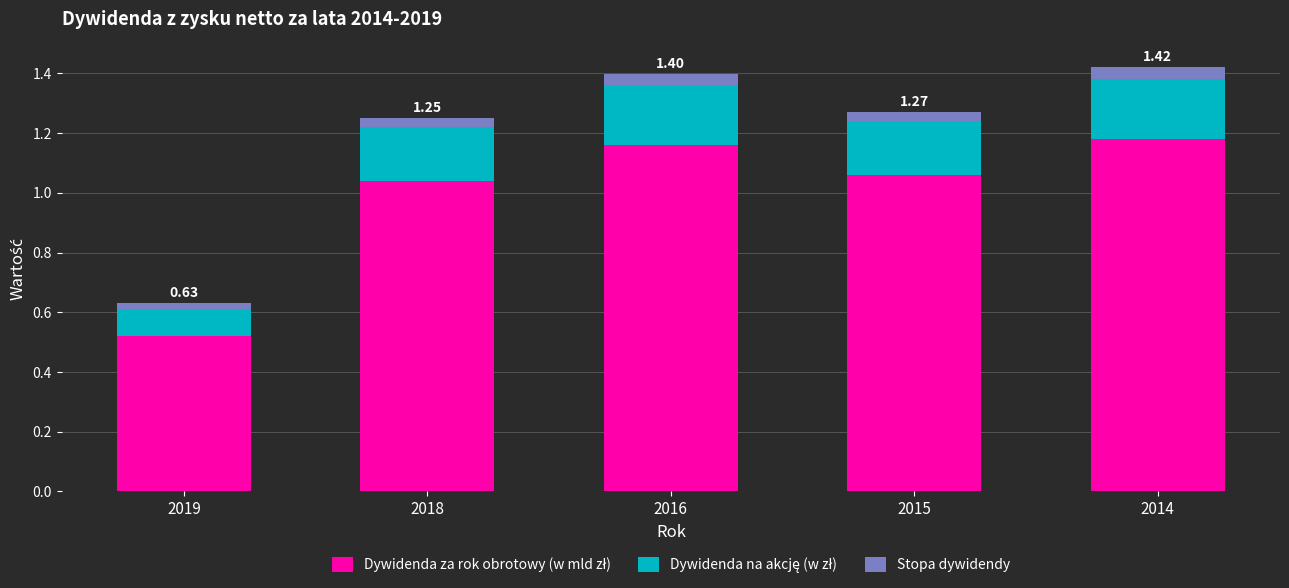

What is the total value across all series at 2016?

1.4